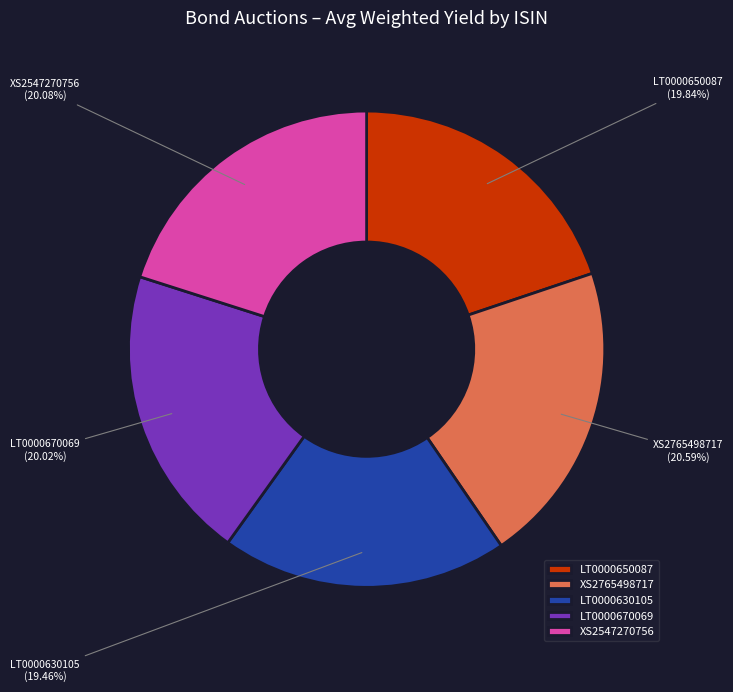

Approximately how many times larger is the value at LT0000630105 compared to XS2765498717?

0.9